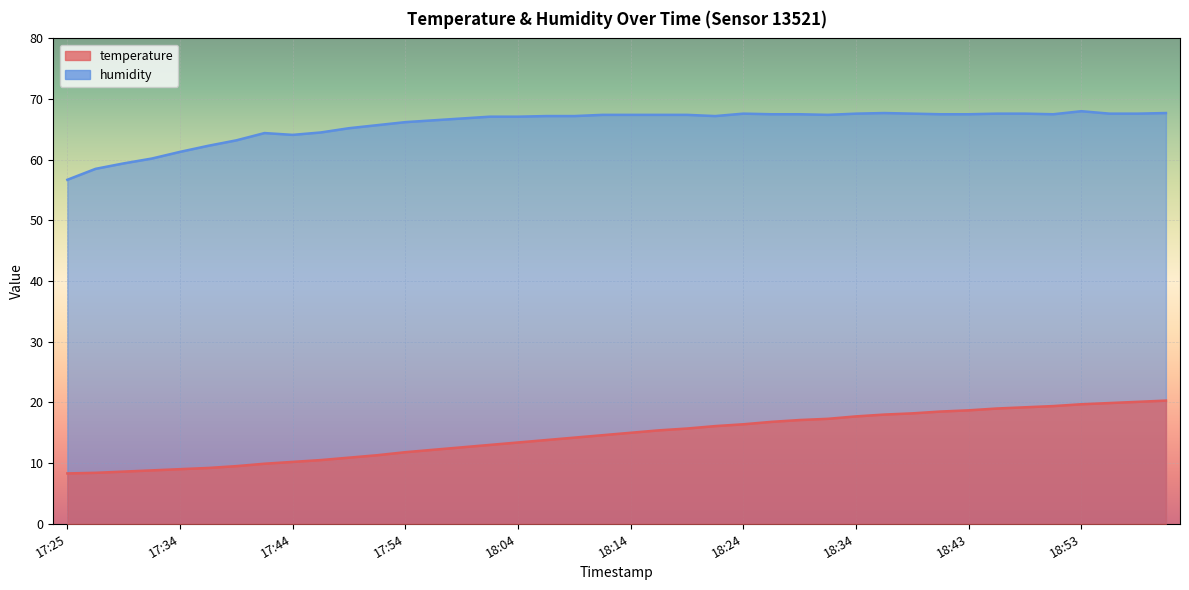

At which category does the chart reach its peak across all series?

18:53